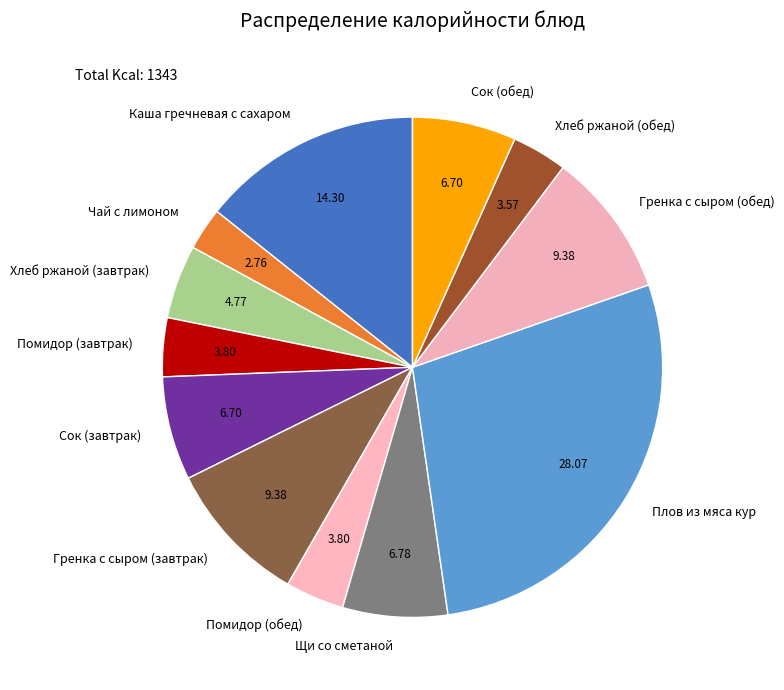

Is it true that Каша гречневая с сахаром is 5% of the pie?

False